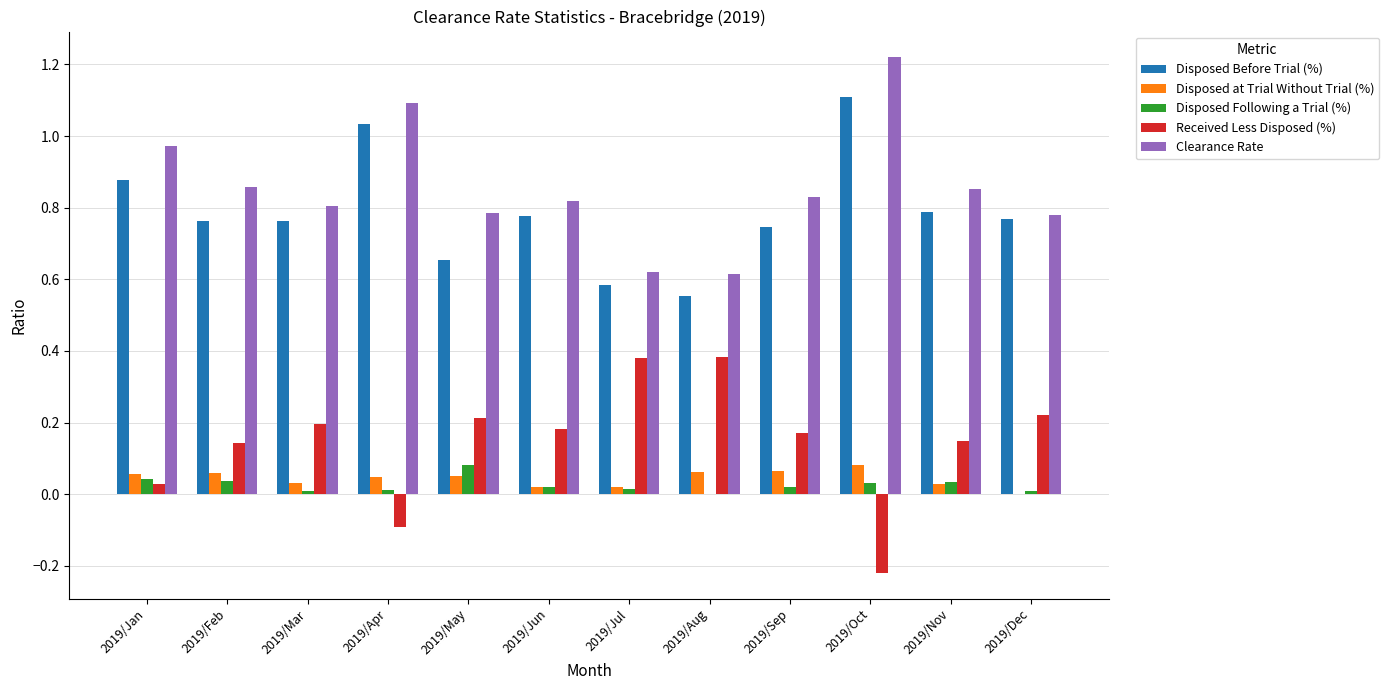

What is the total value across all series at 2019/May?

1.8